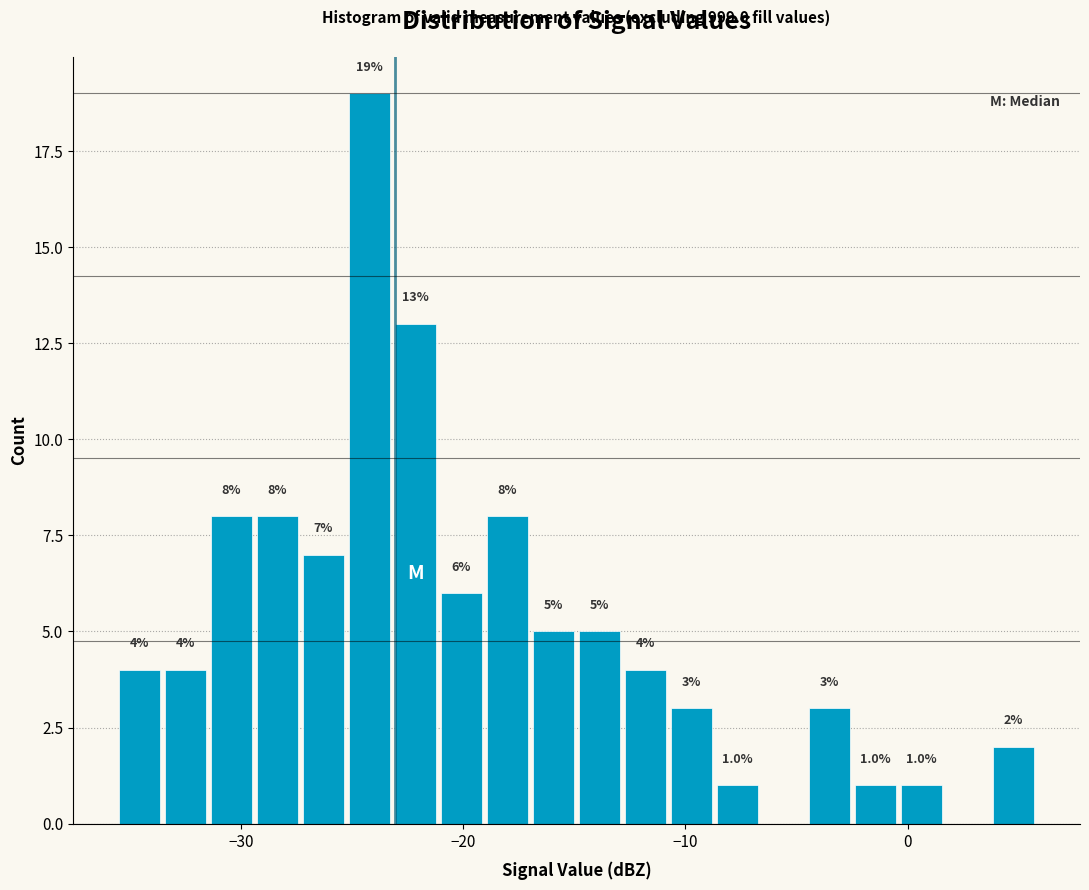

Around what value on the x-axis is the tallest bar? Give the approximate position of its centre, as read against the axis.

-24